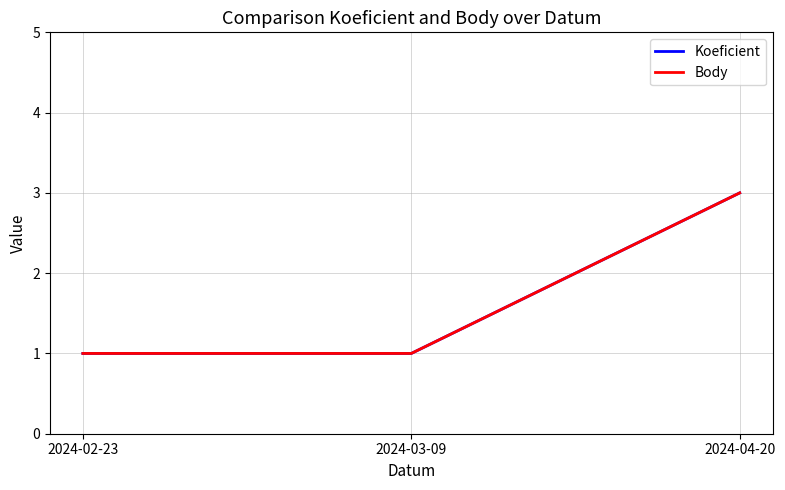

Reading left to right, transcribe all the data shown in this chart.

Koeficient: 1	1	3
Body: 1	1	3